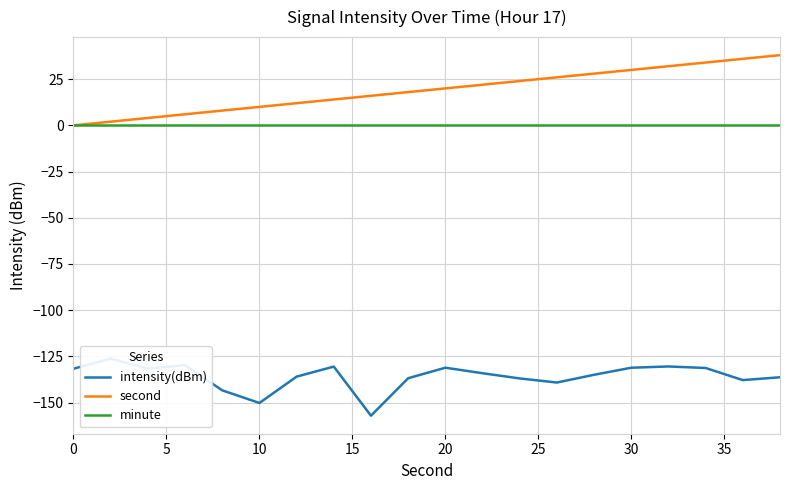

True or false: second and intensity(dBm) cross at least once.

False